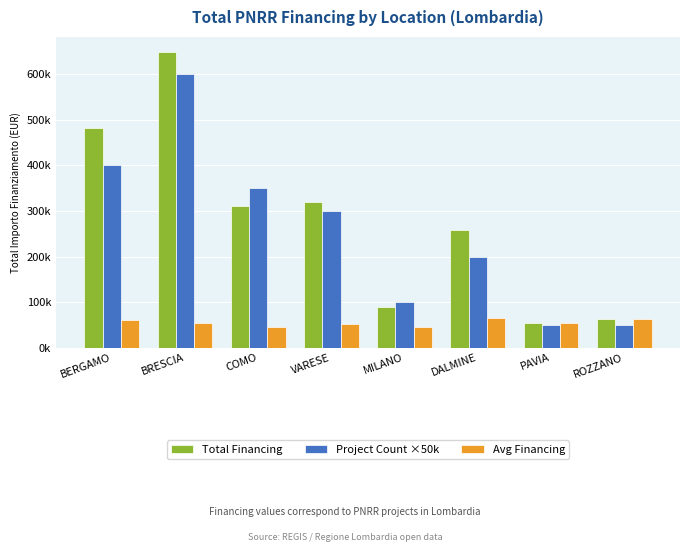

At which category is the sum across all series the highest?

BRESCIA